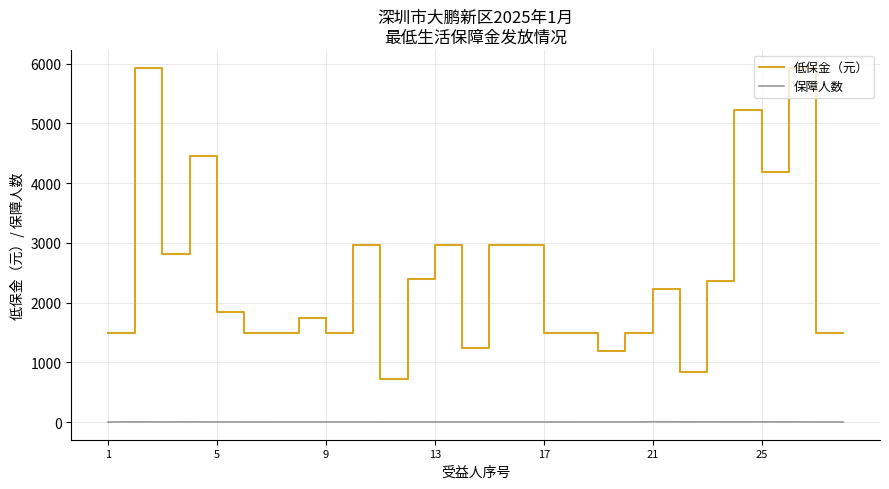

What is the greatest value displayed?

5932